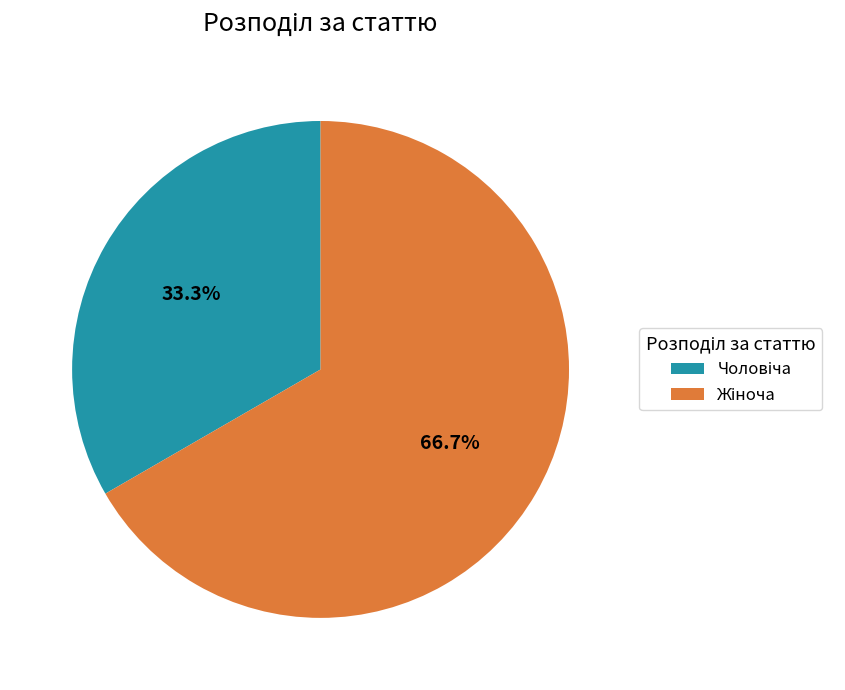

Does any single category account for the majority?

Yes